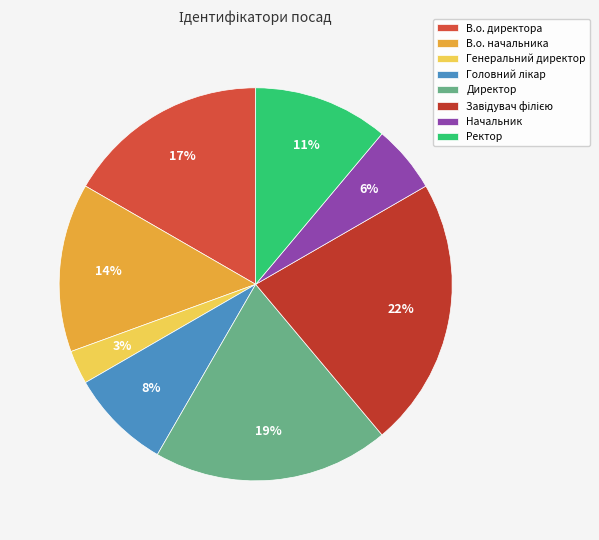

Which has a higher value, Головний лікар or Начальник?

Головний лікар